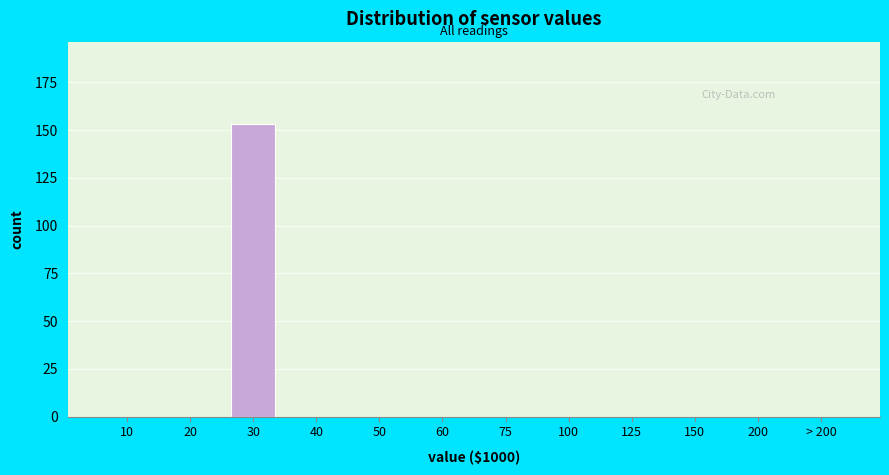

Reading left to right, extract all data points from this chart.

10=0	20=0	30=153	40=0	50=0	60=0	75=0	100=0	125=0	150=0	200=0	> 200=0